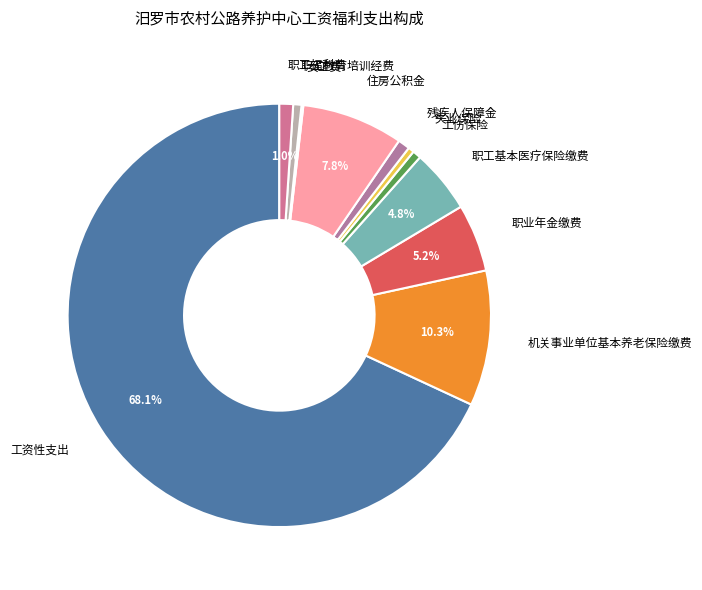

To the nearest percent, what is the combined percentage of 职工教育培训经费 and 残疾人保障金?

2%